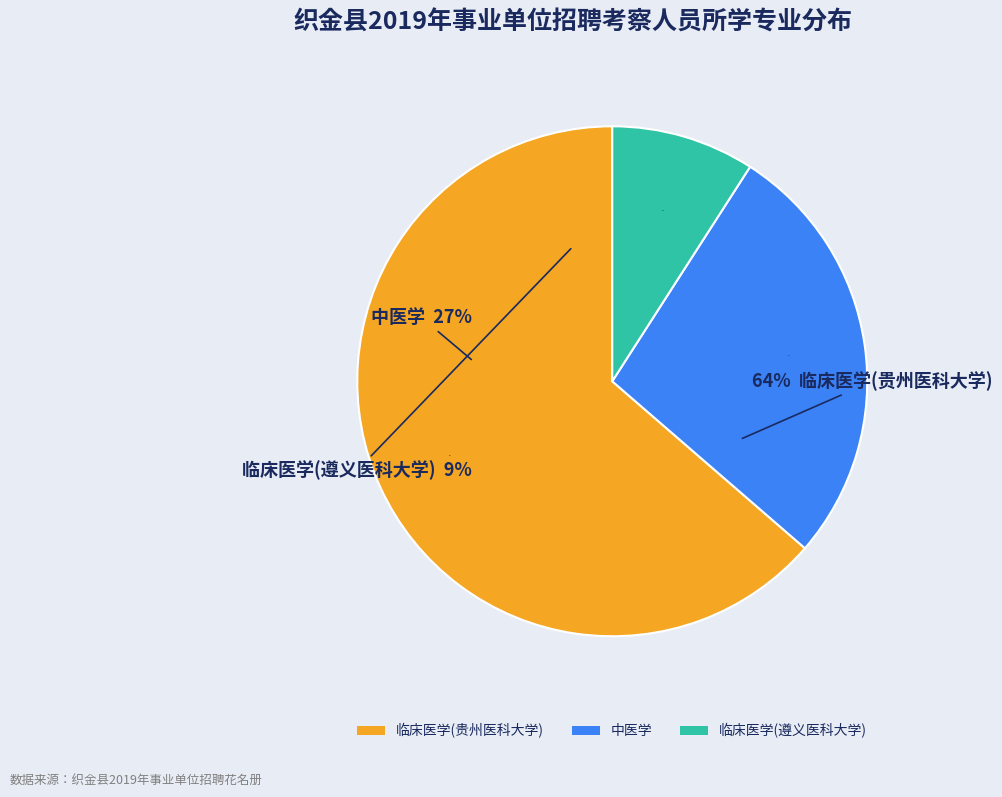

To the nearest percent, what is the combined percentage of 定向医学生(遵义医科大学) and 临床医学?

73%